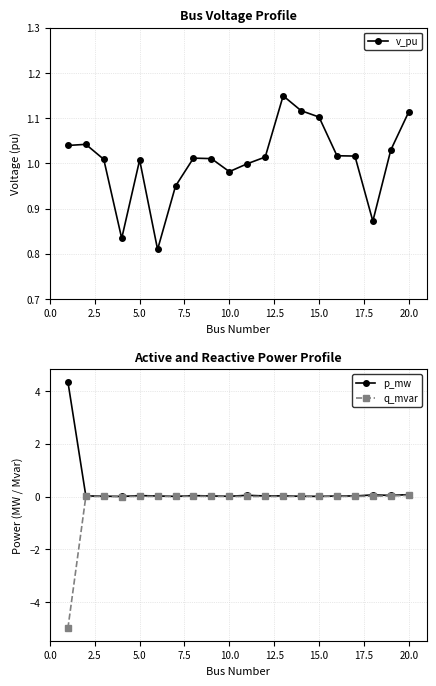

What are all the series names shown in the legend?

v_pu, p_mw, q_mvar